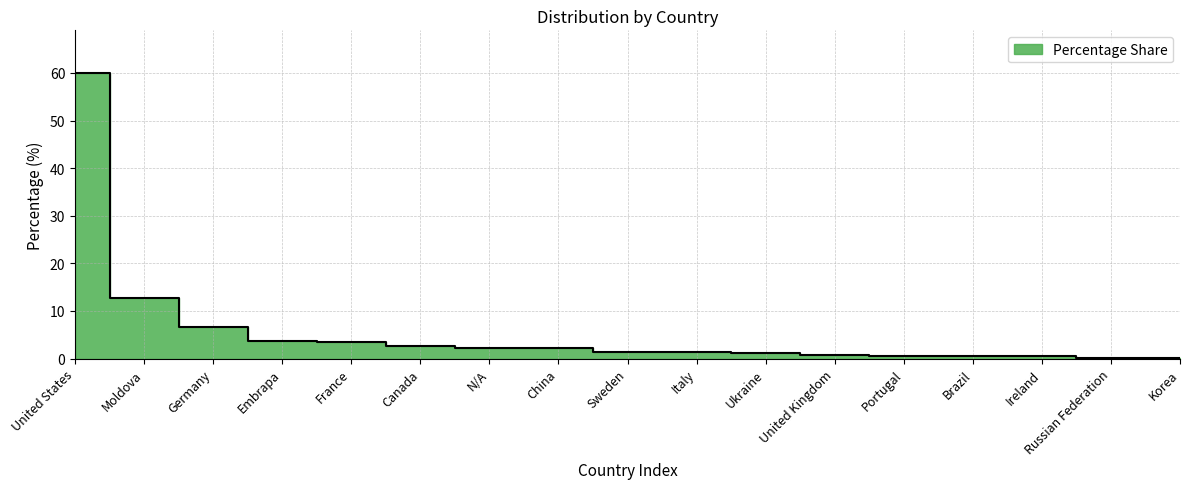

Reading left to right, extract all data points from this chart.

United States=60.0	Moldova=12.8	Germany=6.6	Embrapa=3.8	France=3.5	Canada=2.7	N/A=2.2	China=2.2	Sweden=1.3	Italy=1.3	Ukraine=1.1	United Kingdom=0.7	Portugal=0.4	Brazil=0.4	Ireland=0.4	Russian Federation=0.2	Korea=0.2